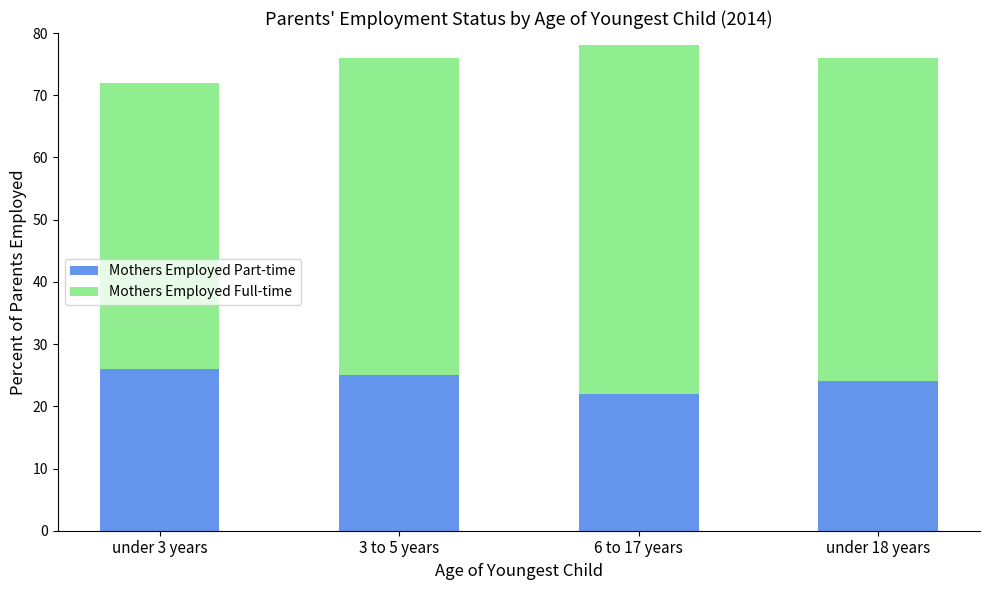

What is the difference between the maximum and minimum values in the Mothers Employed Part-time series?

4